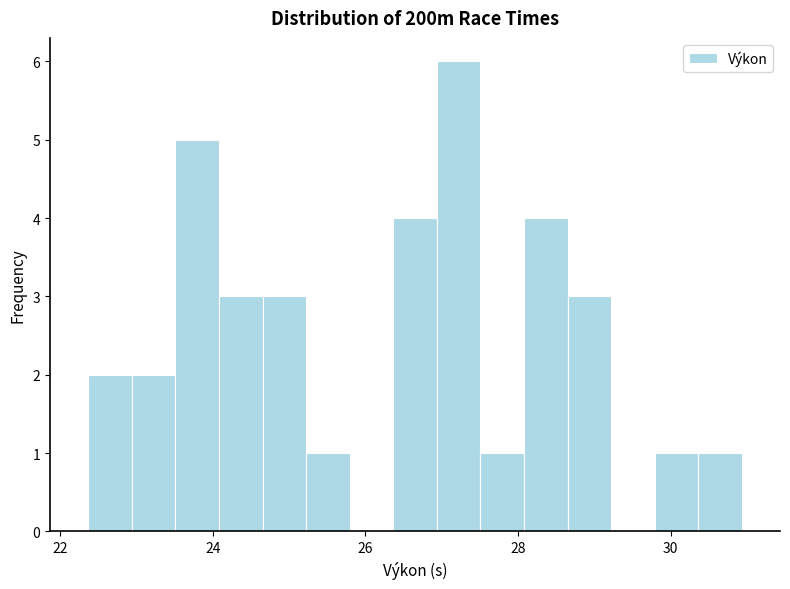

Around what value on the x-axis is the tallest bar? Give the approximate position of its centre, as read against the axis.

27.2